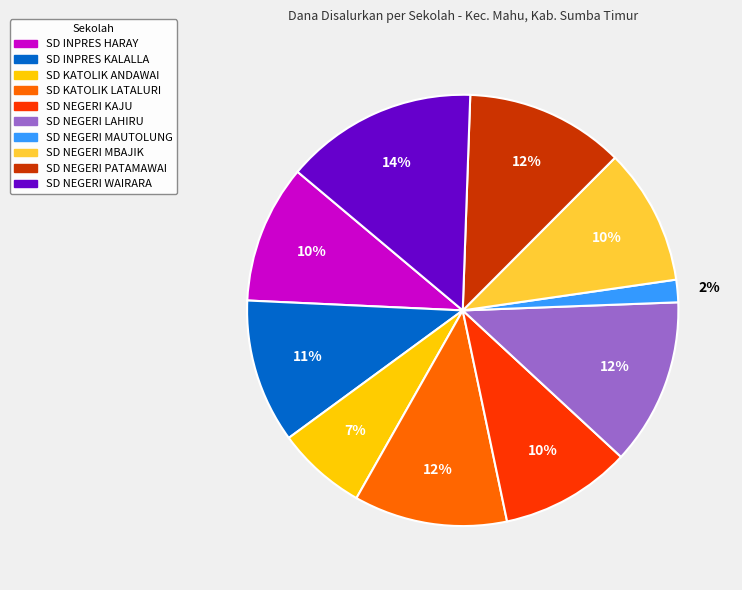

What percentage is the SD INPRES KALALLA slice, to the nearest percent?

11%